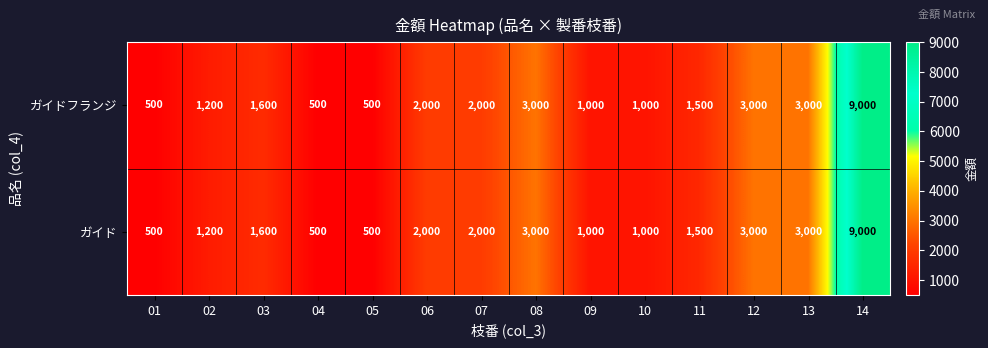

What is the average value of the ガイドフランジ series?

2129